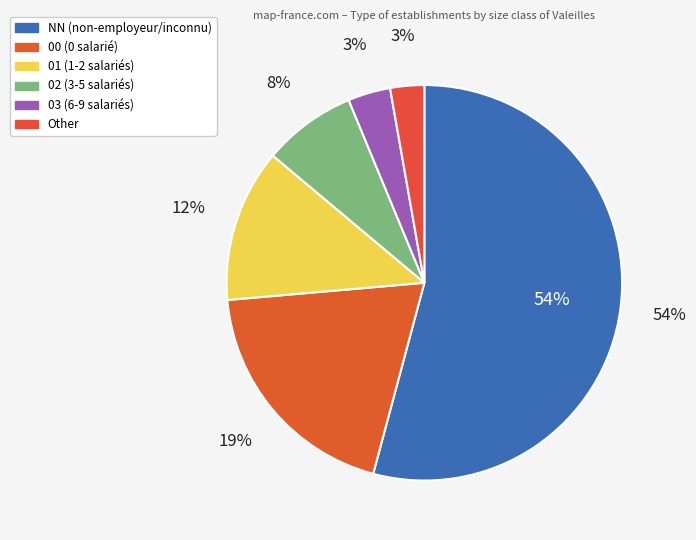

Does NN account for over 50% of the chart?

Yes